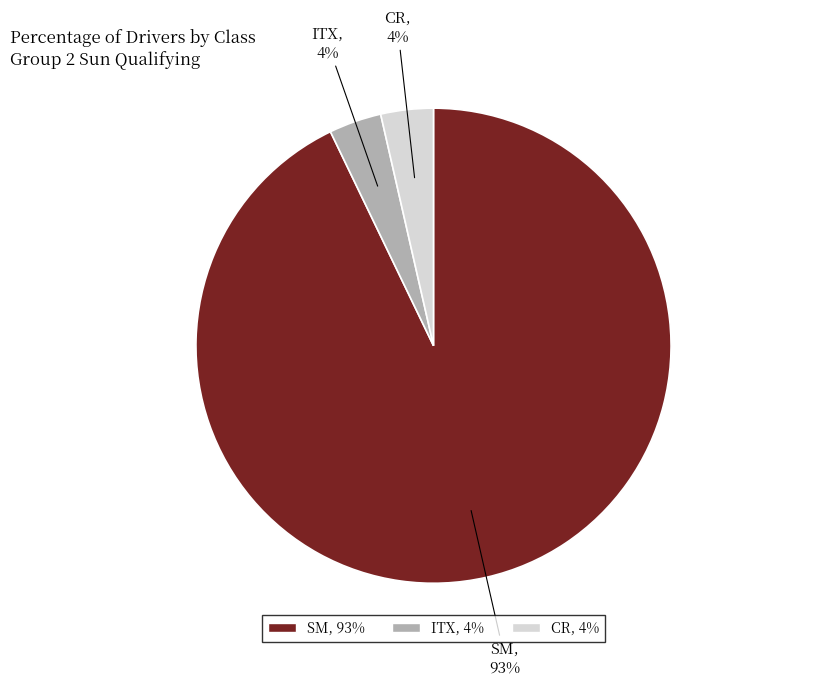

Which has a higher value, CR or SM?

SM